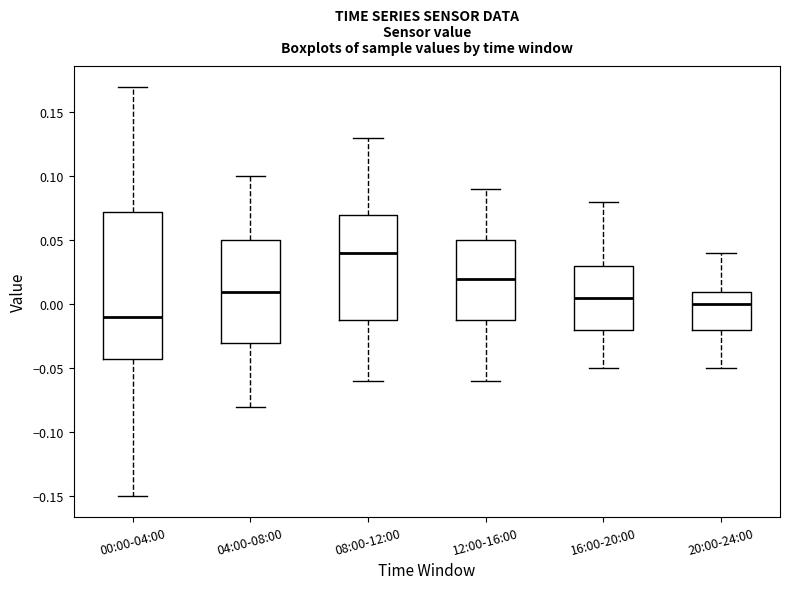

Where is the upper edge of the box for 04:00-08:00 on the y-axis? The values are not printed on the chart, so give them approximately, as read against the axis.

0.050